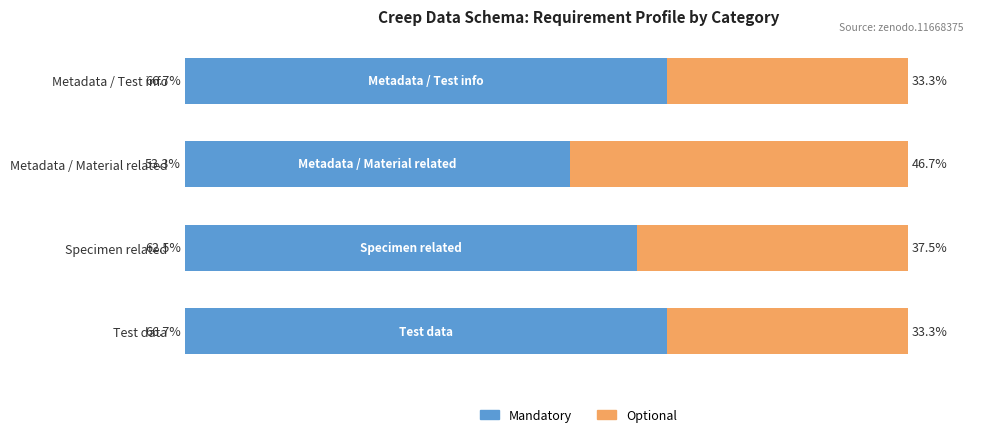

At which label does Mandatory reach its minimum?

Metadata / Material related